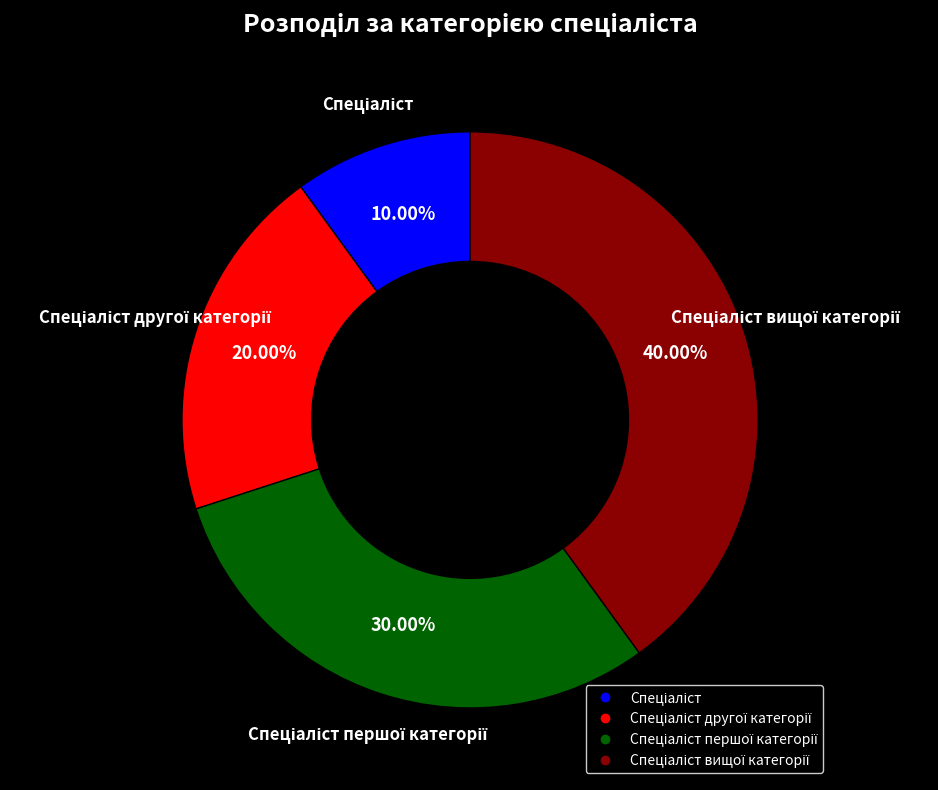

Is there a majority slice in this chart?

No